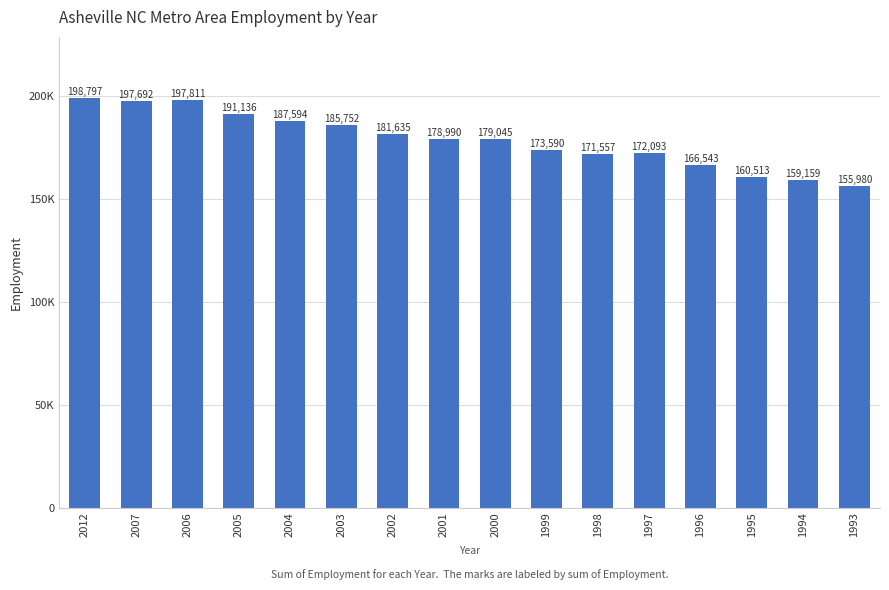

At which category does the chart reach its minimum across all series?

1993